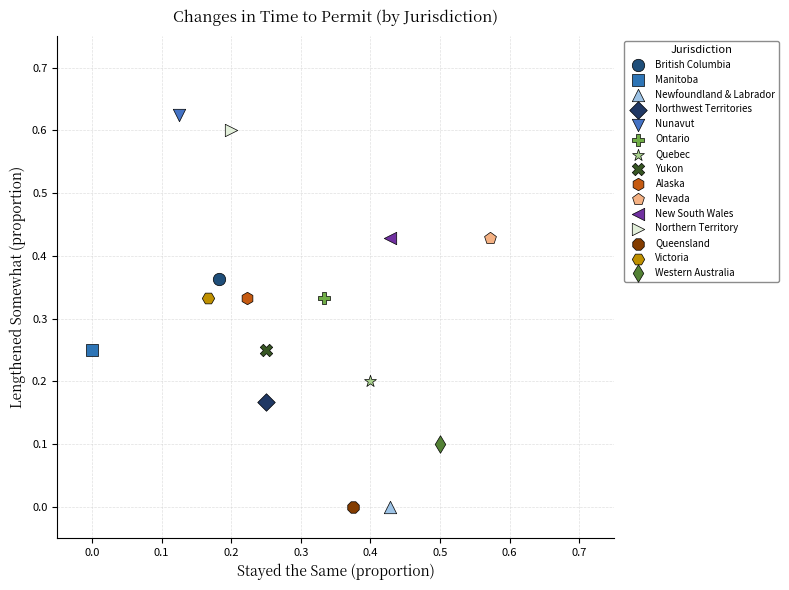

Which series reaches the maximum Y coordinate?

Nunavut